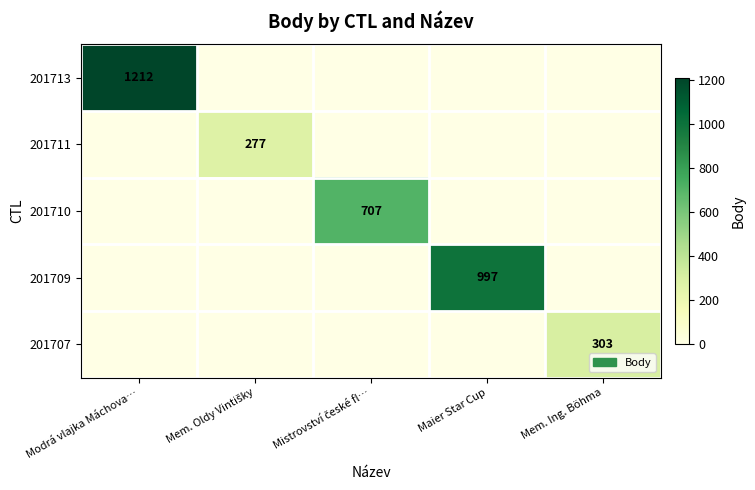

The 201707 series shows 441 at Mem. Ing. Böhma. True or false?

False